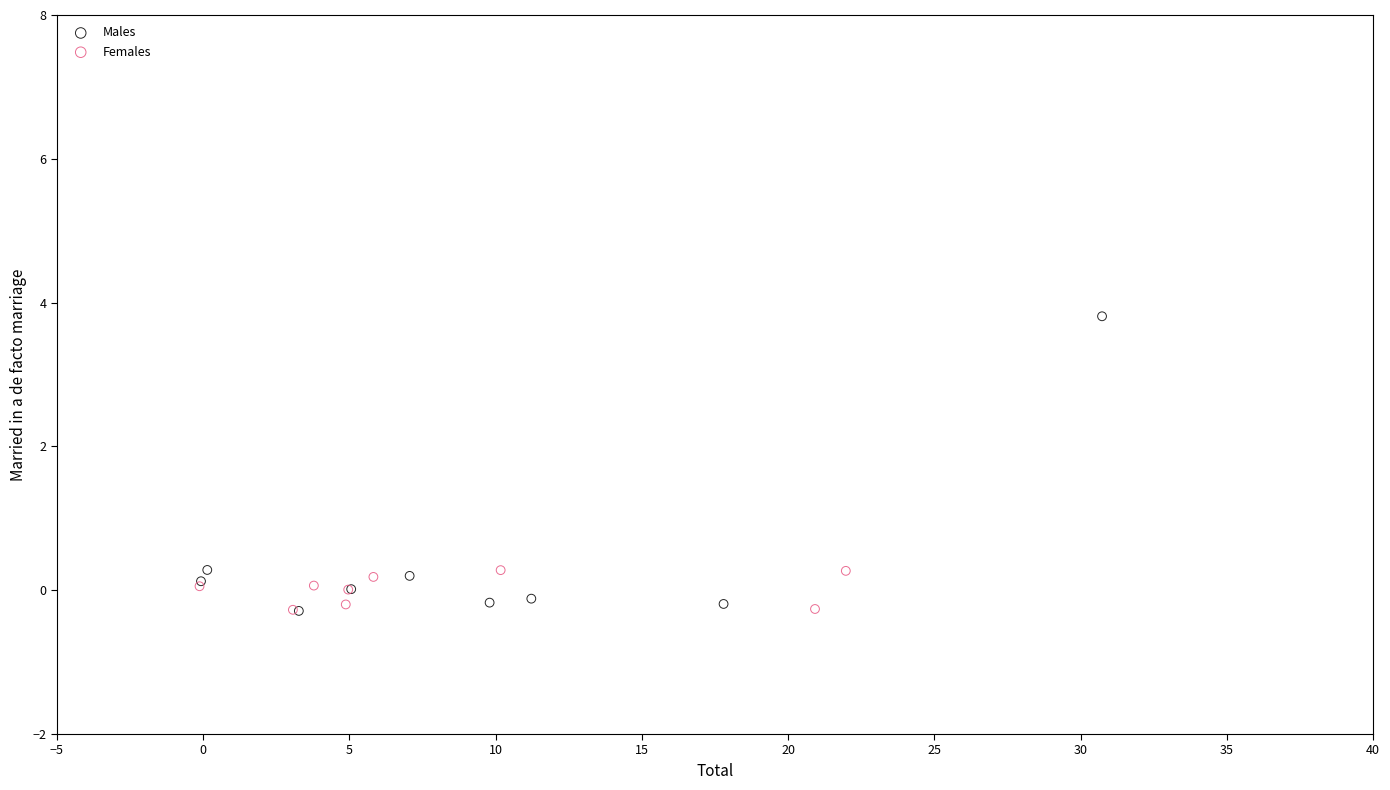

Which series has the largest Y range (max minus min)?

Males